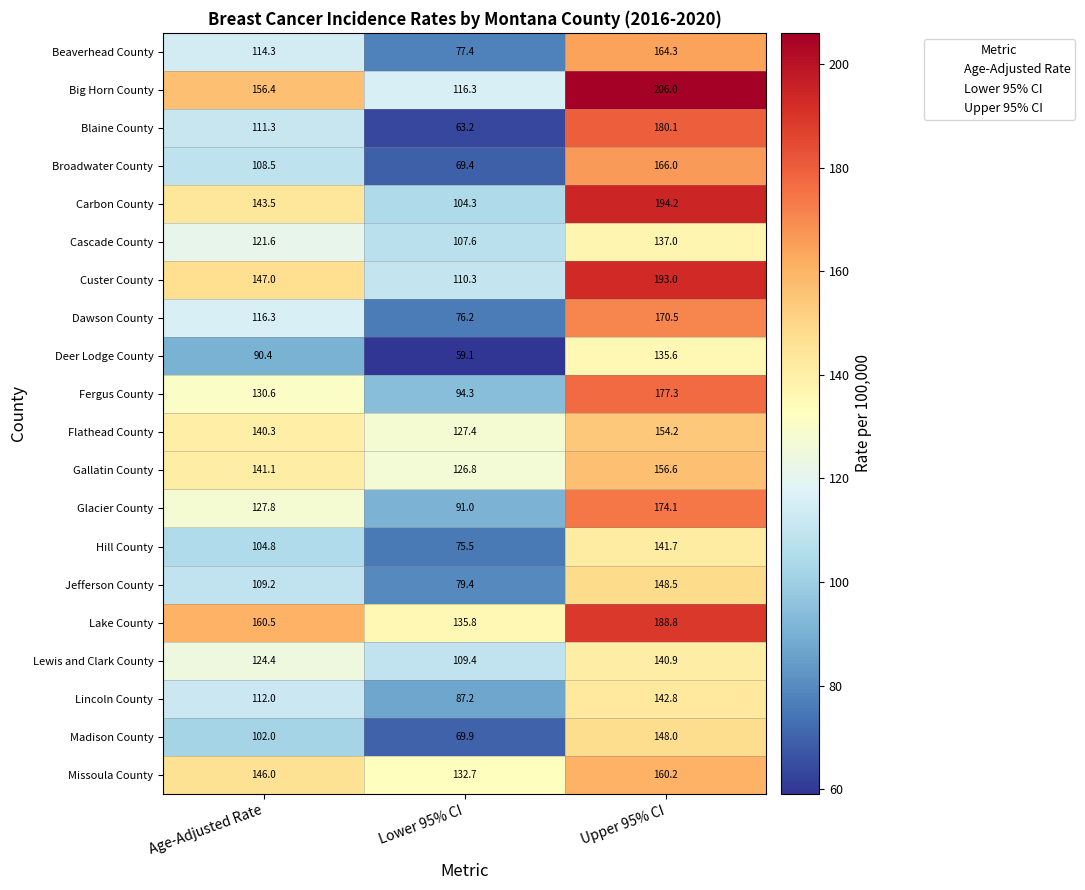

Rank the series by their maximum value, from lowest to highest.

Deer Lodge County, Cascade County, Lewis and Clark County, Hill County, Lincoln County, Madison County, Jefferson County, Flathead County, Gallatin County, Missoula County, Beaverhead County, Broadwater County, Dawson County, Glacier County, Fergus County, Blaine County, Lake County, Custer County, Carbon County, Big Horn County